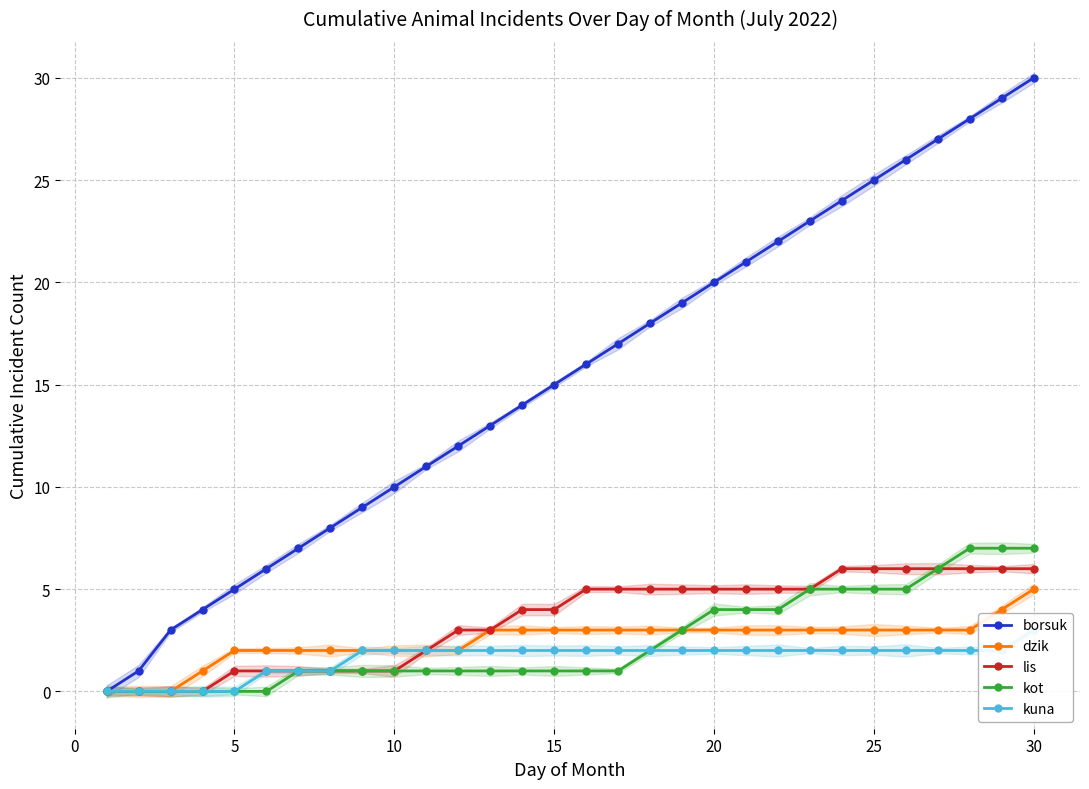

List the series in order of their peak value, lowest first.

kuna, dzik, lis, kot, borsuk